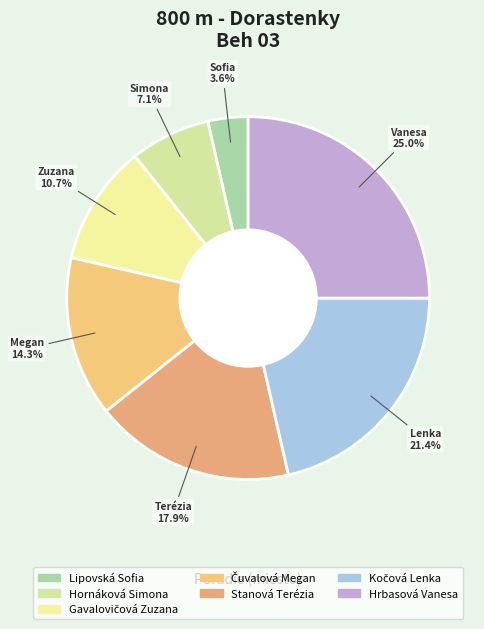

Count the number of slices in the pie.

7